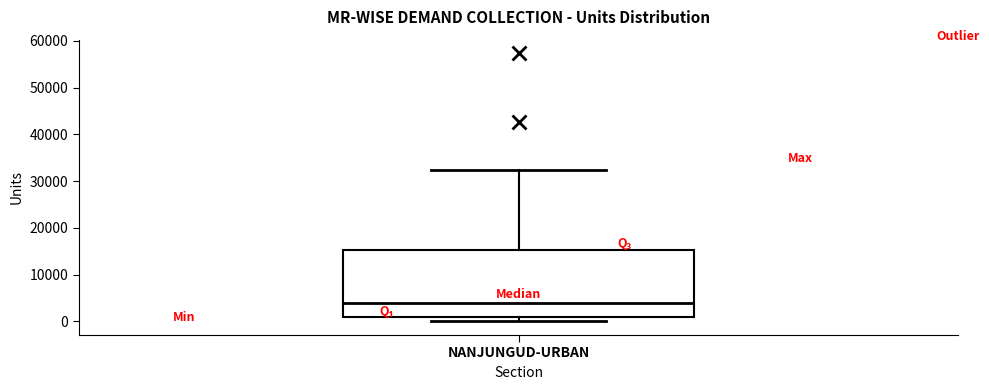

Transcribe this box plot: give where the median line is, the range the box spans, and where the two whiskers end, as read against the y-axis. The values are not printed on the chart, so give them approximately, as read against the axis.

median 4000, box 1000 to 15000, whiskers 0 to 32000